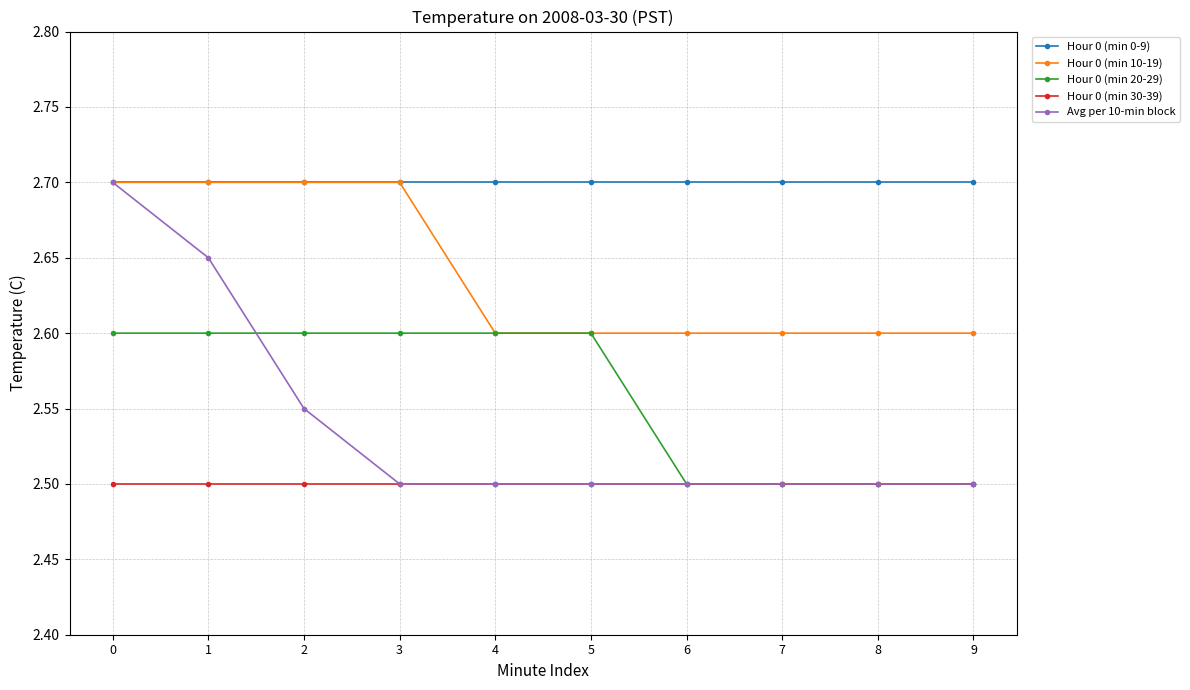

True or false: Hour 0 (min 0-9) has a value of 1.0 at 0.

False